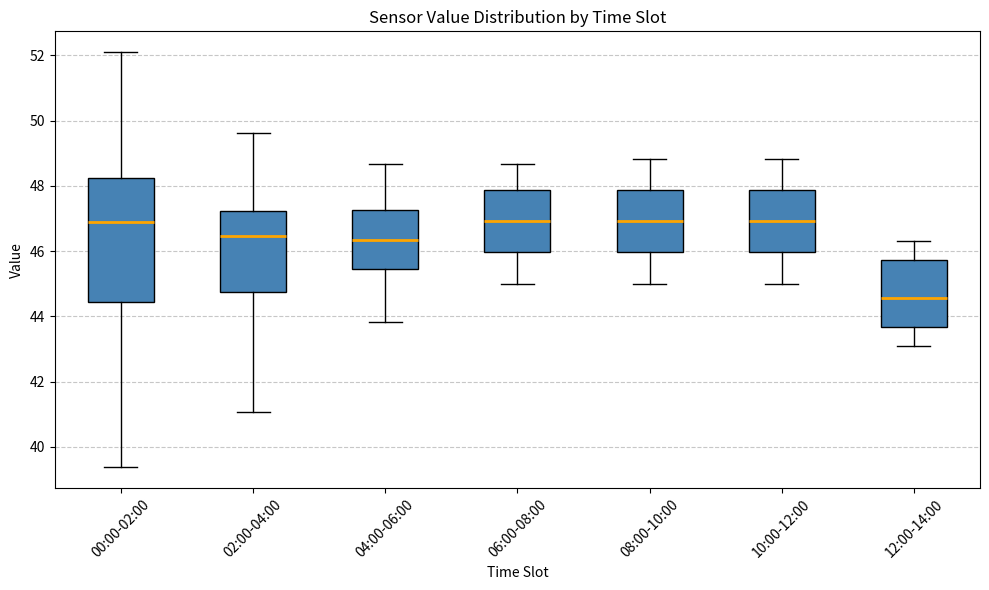

Reading left to right, read every box against the y-axis: the position of its median line, the range the box covers, and the ends of its whiskers. The values are not printed on the chart, so give them approximately, as read against the axis.

00:00-02:00: median 47.0, box 44.4 to 48.2, whiskers 39.4 to 52.2
02:00-04:00: median 46.4, box 44.8 to 47.2, whiskers 41.0 to 49.6
04:00-06:00: median 46.4, box 45.4 to 47.2, whiskers 43.8 to 48.6
06:00-08:00: median 47.0, box 46.0 to 47.8, whiskers 45.0 to 48.6
08:00-10:00: median 47.0, box 46.0 to 47.8, whiskers 45.0 to 48.8
10:00-12:00: median 47.0, box 46.0 to 47.8, whiskers 45.0 to 48.8
12:00-14:00: median 44.6, box 43.6 to 45.8, whiskers 43.2 to 46.4